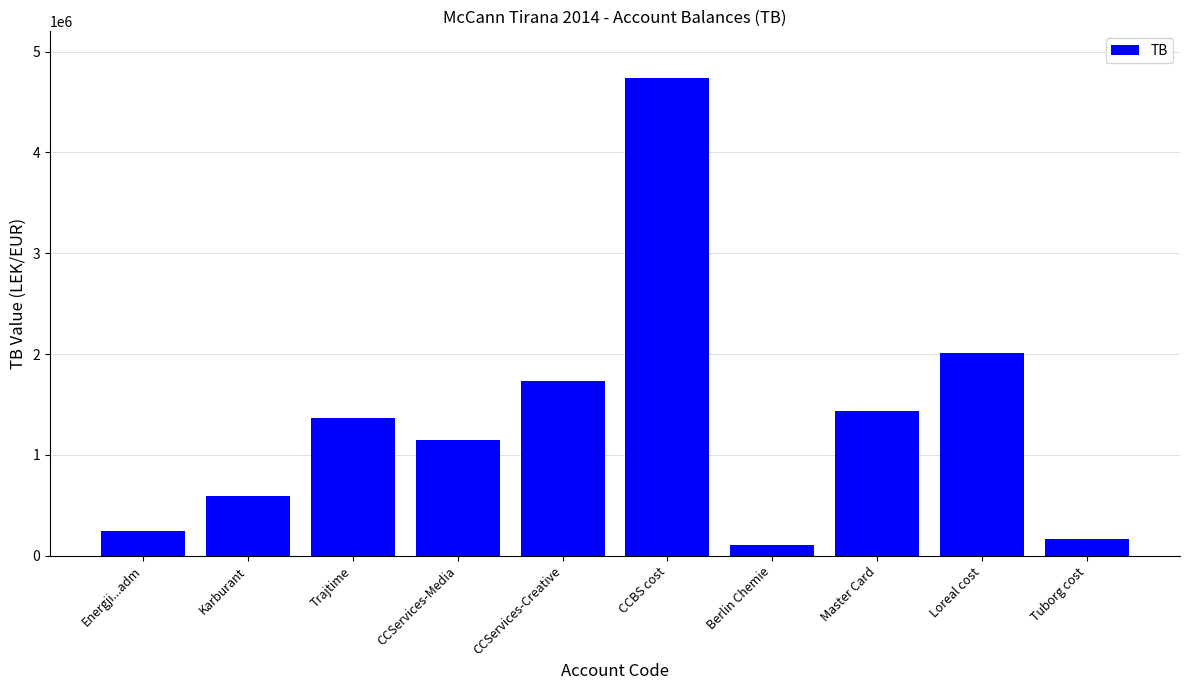

Reading left to right, what are all the values shown in this chart?

Energji...adm=250227.1	Karburant=588118.9	Trajtime=1366068.5	CCServices-Media=1149043.7	CCServices-Creative=1735151.5	CCBS cost=4735066.9	Berlin Chemie=105900.0	Master Card=1434003.2	Loreal cost=2010362.2	Tuborg cost=163090.0